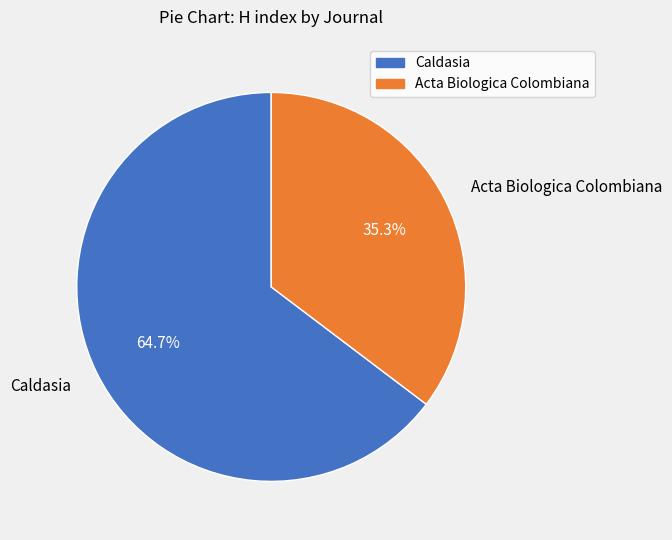

The Acta Biologica Colombiana slice represents 35% of the pie. True or false?

True